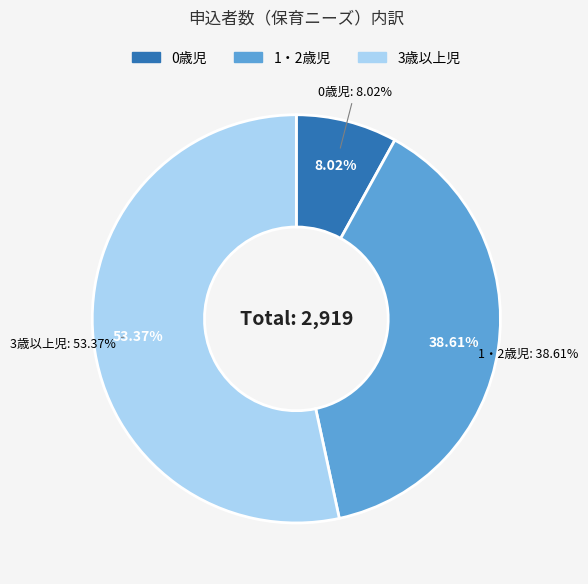

How much of the chart is everything except 3歳以上児?

46.6%